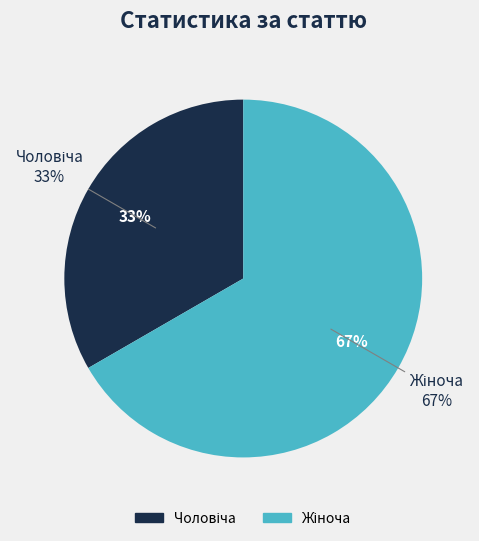

Is the sum of Жіноча and Чоловіча greater than half?

Yes